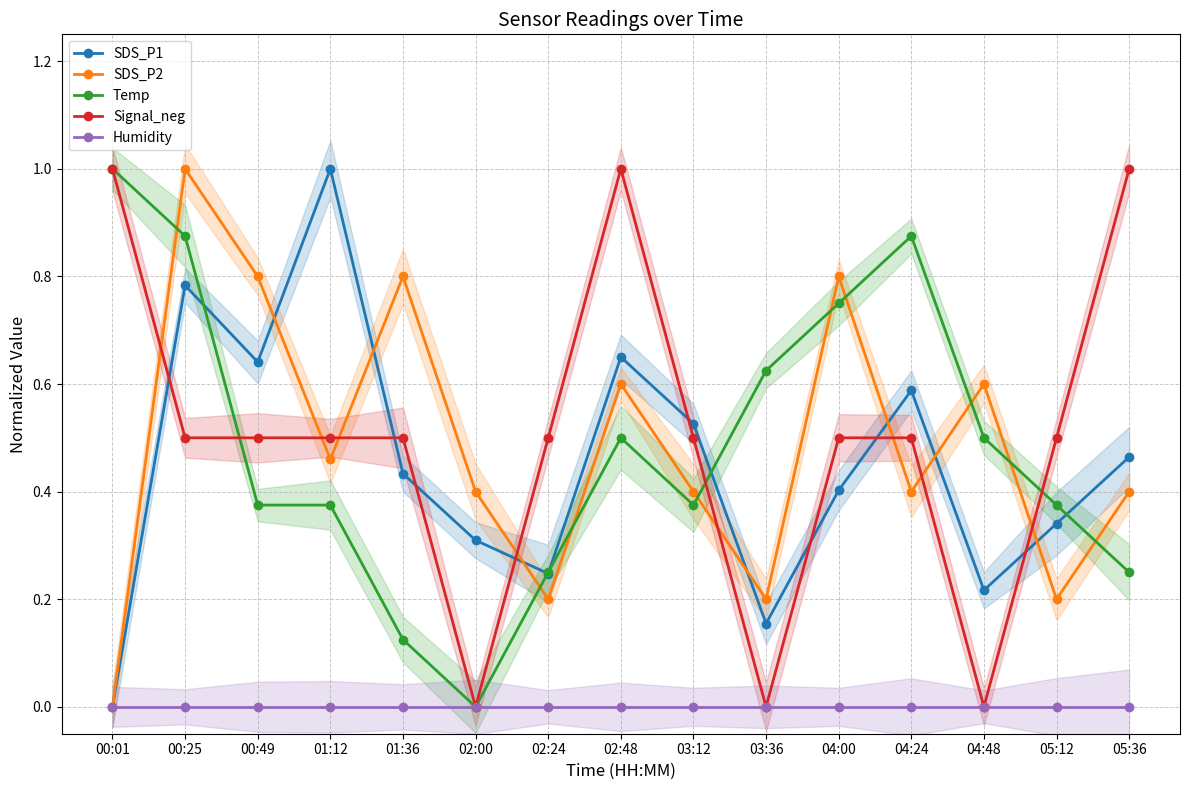

How many lines are shown in the chart?

5